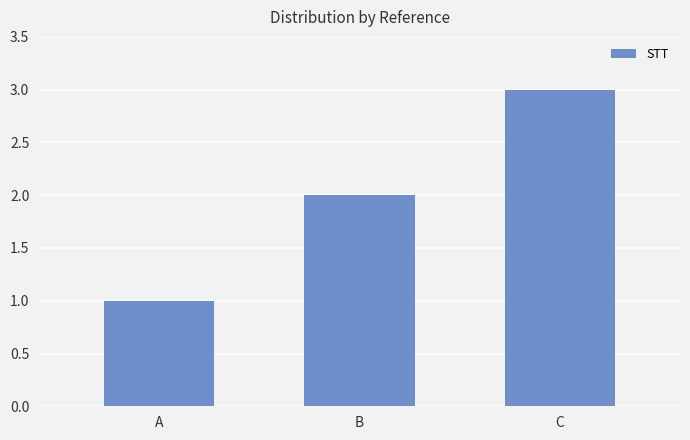

Which label corresponds to the smallest value in the chart?

A